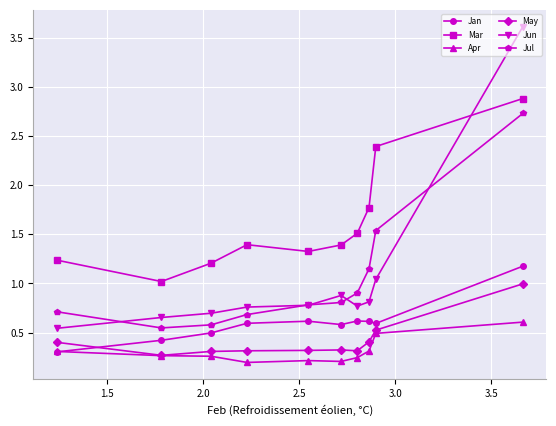

What is the maximum value shown in the chart?

3.6